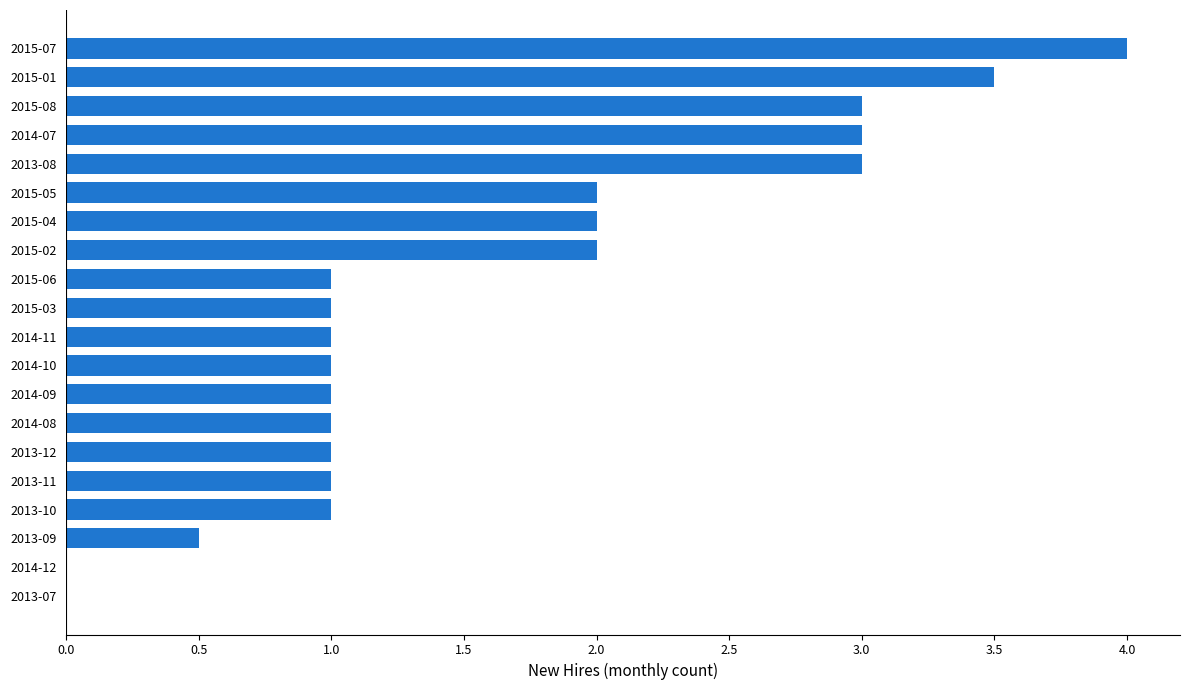

Is it true that the value at 2015-07 is 4.0?

True